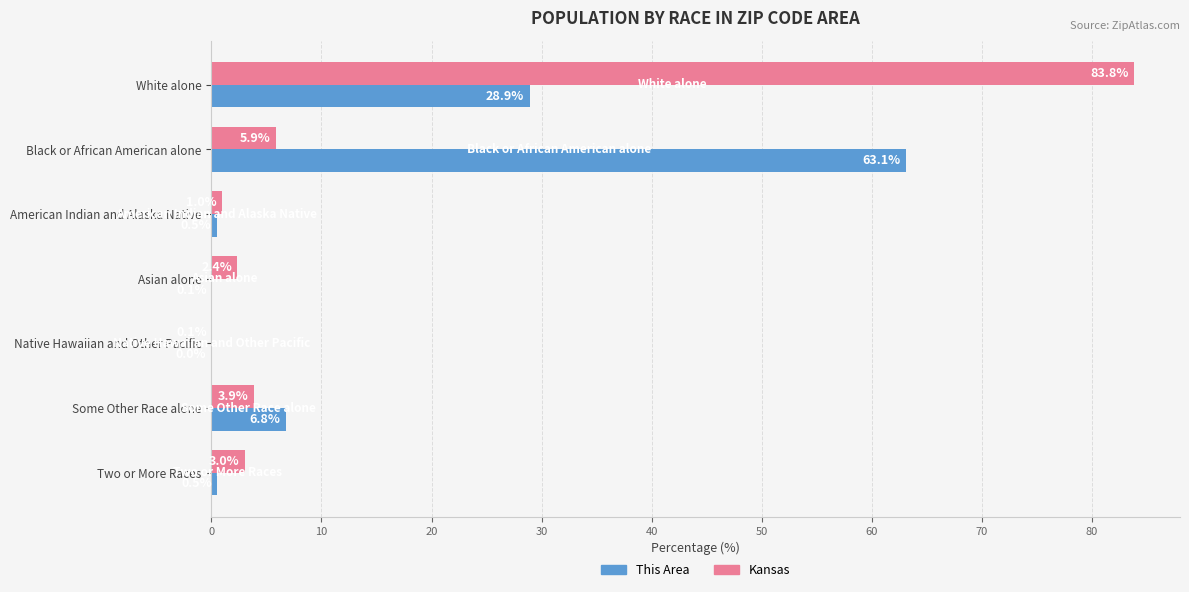

What are all the series names shown in the legend?

This Area, Kansas